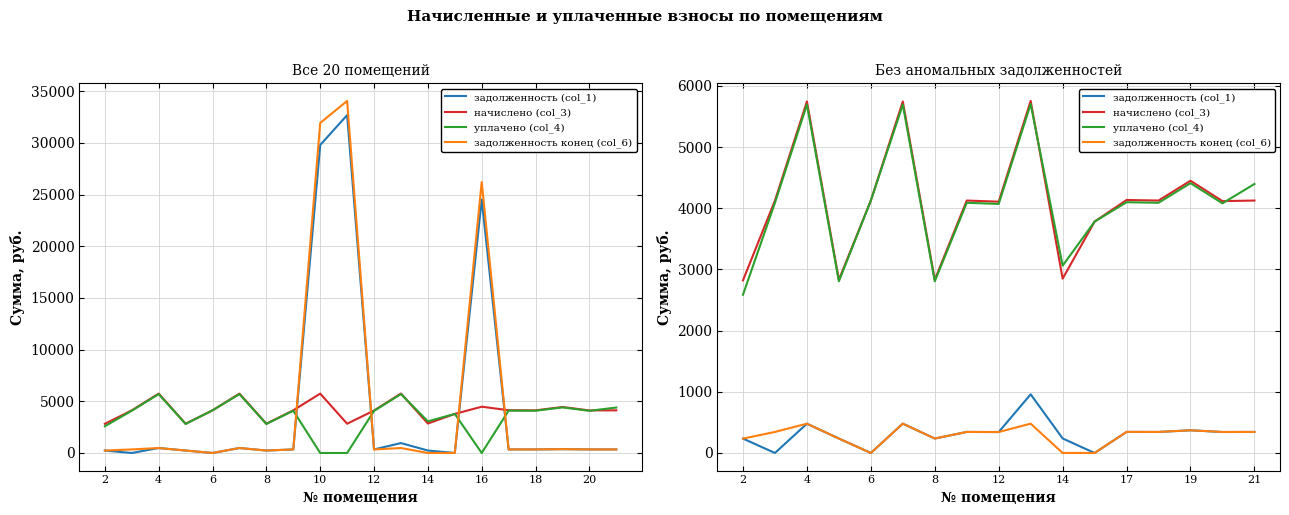

Reading left to right, transcribe all the data shown in this chart.

задолженность (col_1): 235.2	0.0	478.8	235.9	0.0	479.9	235.9	343.9	342.3	959.1	237.5	0.0	344.6	343.9	370.9	343.1	343.9
начислено (col_3): 2821.9	4126.4	5745.5	2831.2	4126.4	5745.5	2831.2	4126.4	4107.8	5754.7	2849.6	3782.6	4135.7	4126.4	4450.2	4117.2	4126.4
уплачено (col_4): 2586.8	4089.9	5694.6	2806.1	4126.4	5694.6	2806.1	4089.9	4071.4	5703.7	3061.8	3782.1	4099.0	4089.9	4410.8	4080.7	4397.3
задолженность конец (col_6): 235.2	343.9	478.8	235.9	0.0	479.2	235.9	343.9	342.3	479.6	0.0	0.4	344.6	343.9	370.9	343.1	343.7